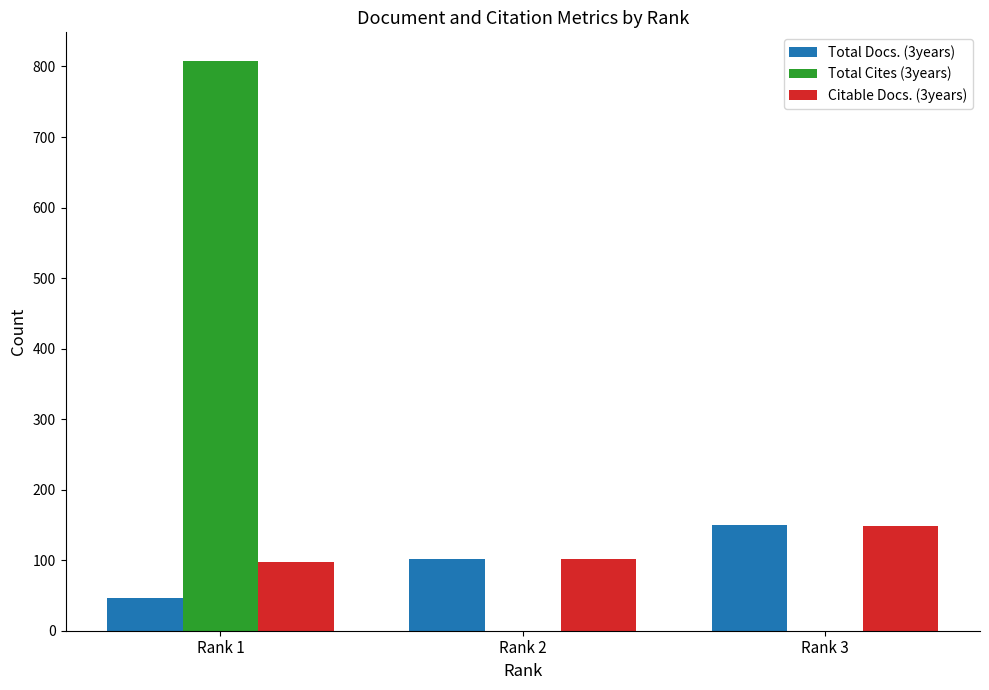

What are all the series names shown in the legend?

Total Docs. (3years), Total Cites (3years), Citable Docs. (3years)